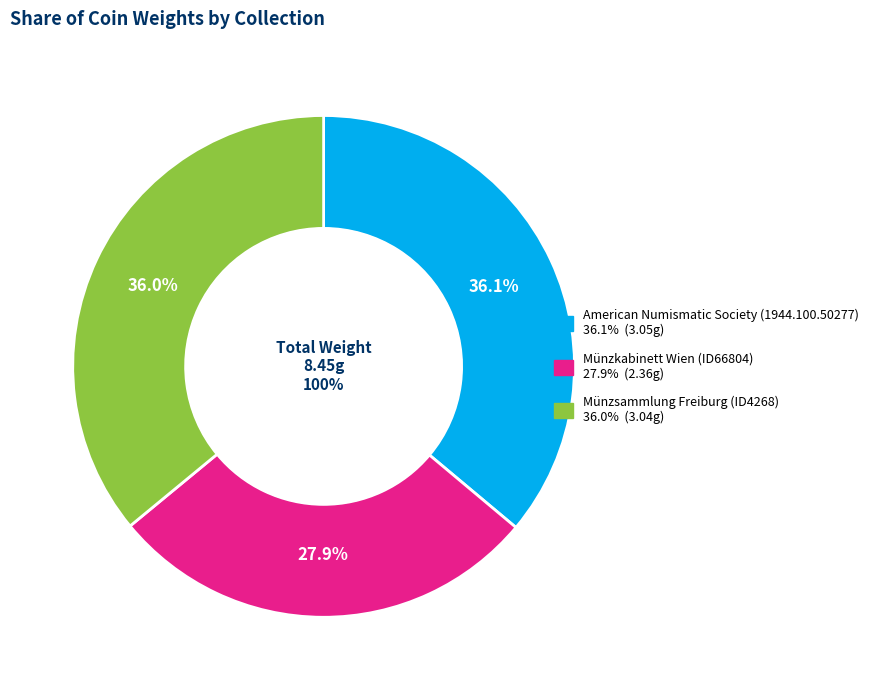

To the nearest percent, what percentage of the pie is Münzsammlung Freiburg (ID4268)?

36%